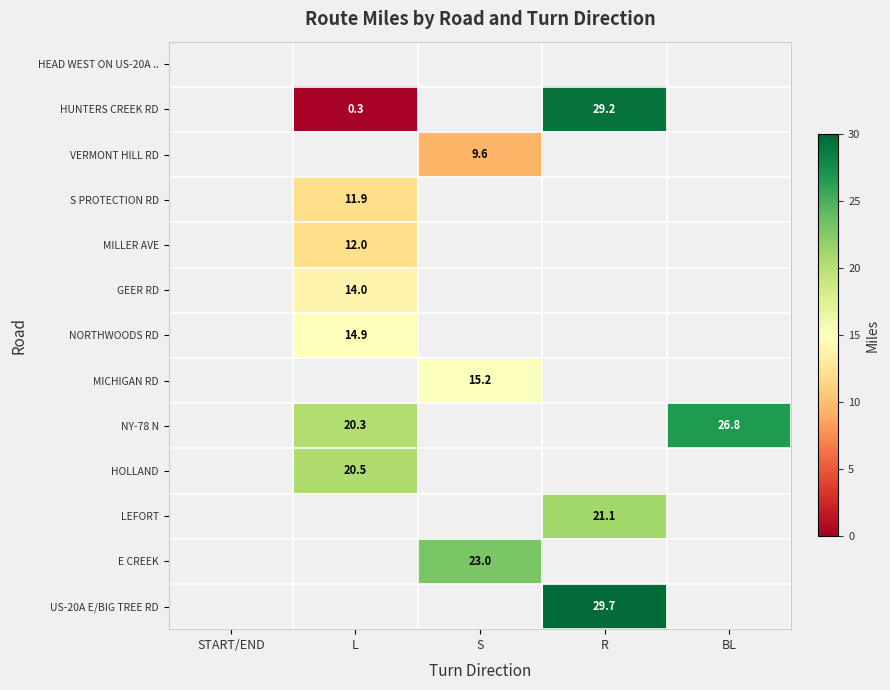

What is the minimum value shown in the chart?

0.3